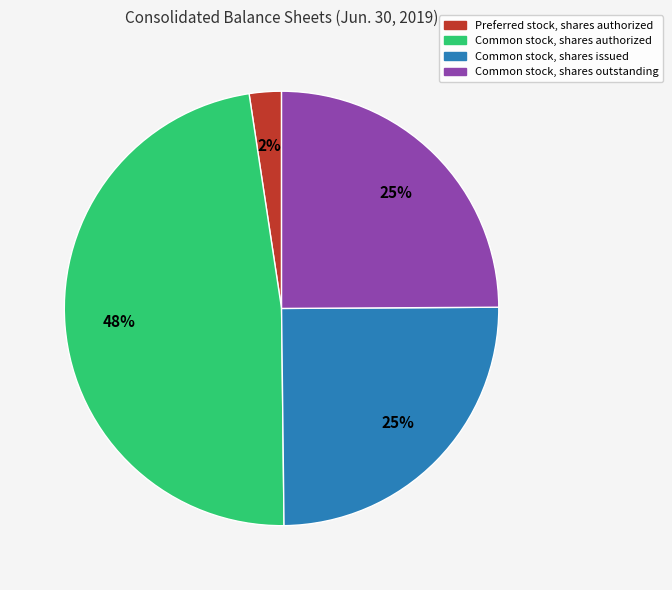

Is there any slice that represents more than half of the pie?

No